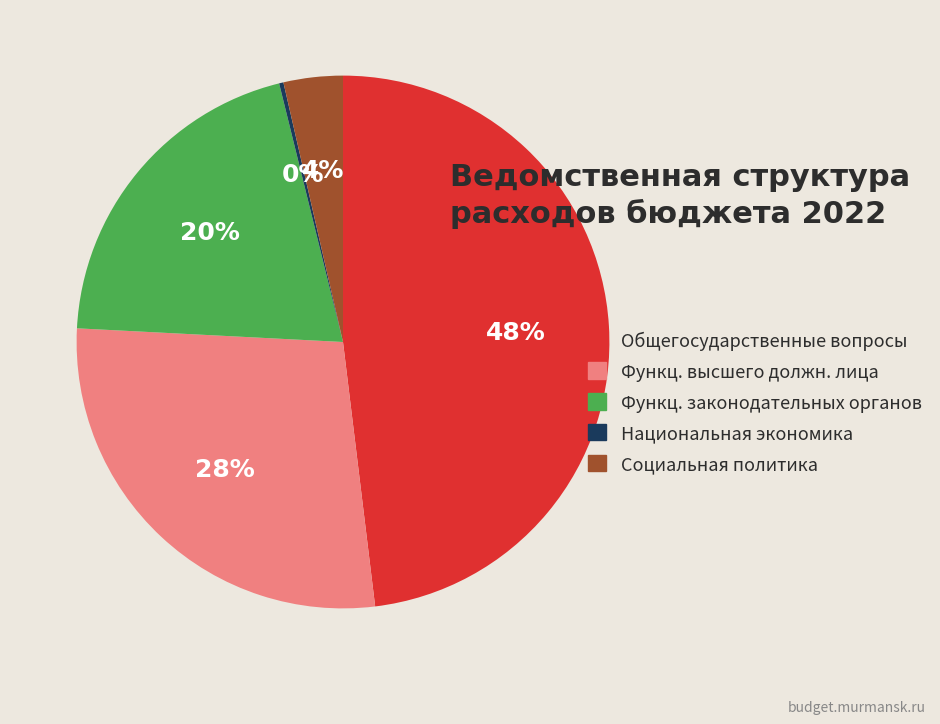

What is the largest slice in the pie chart?

Общегосударственные вопросы